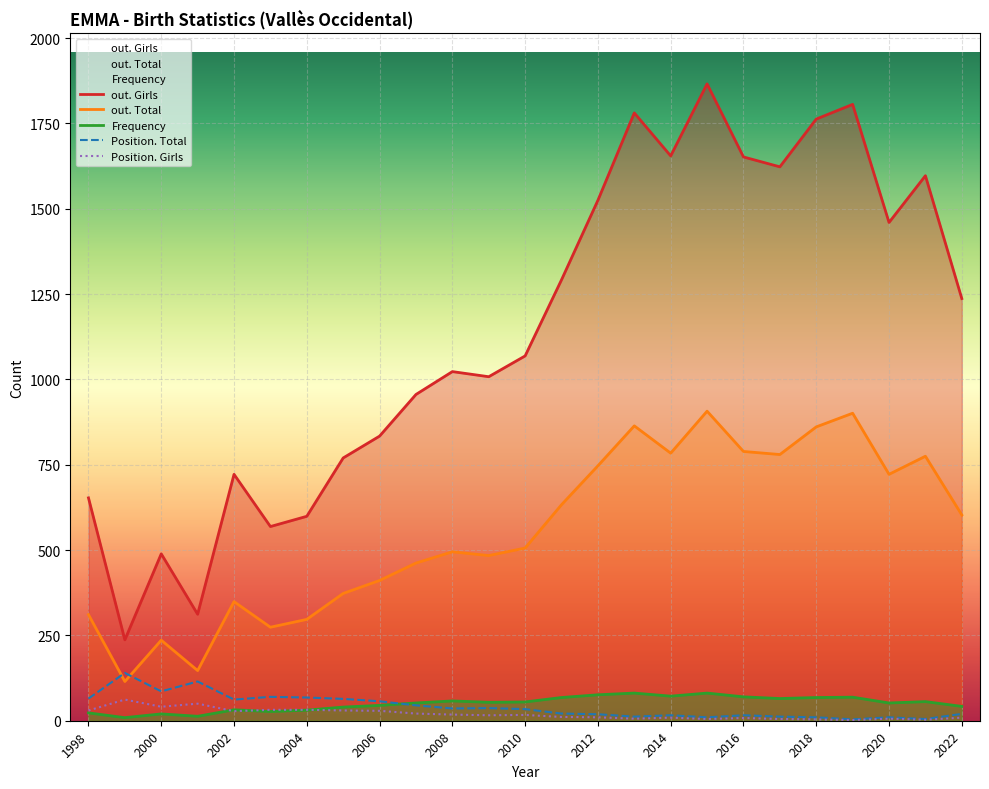

True or false: Position. Girls has a value of 8 at 2016.

True